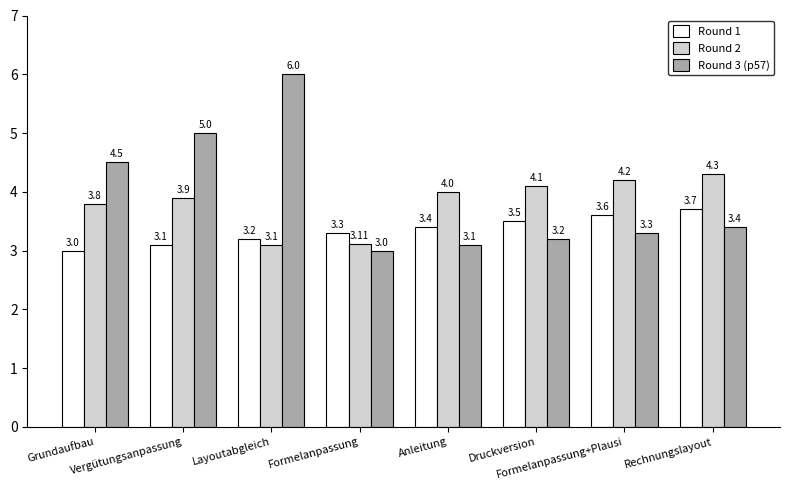

What is the smallest value displayed?

3.0